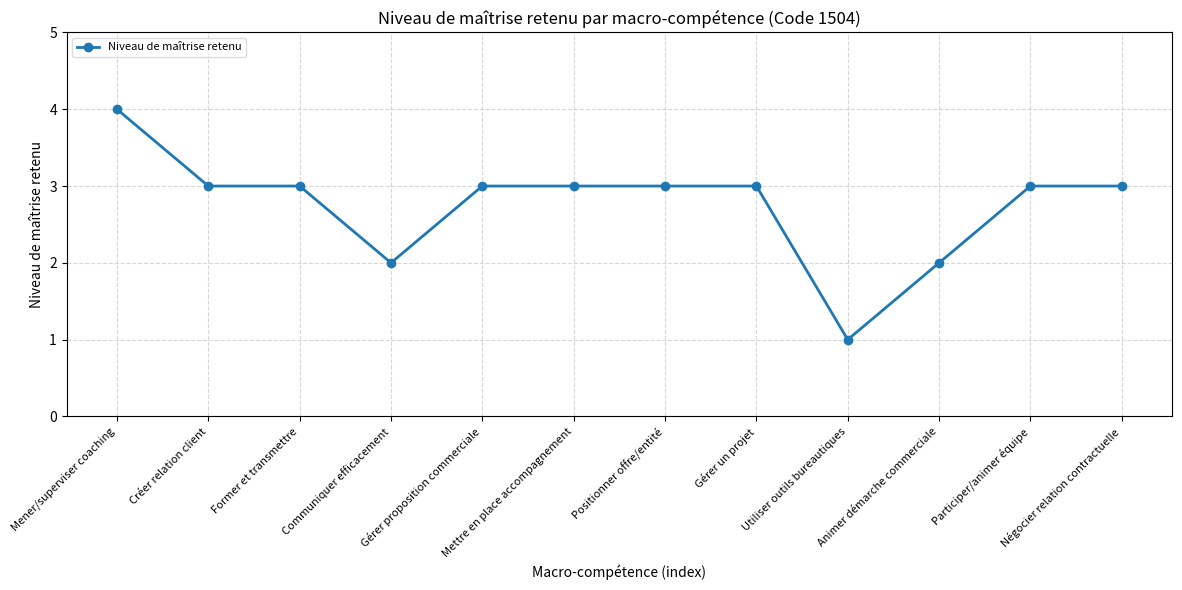

What is the ratio of the value at Former et transmettre to the value at Mettre en place accompagnement?

1.0